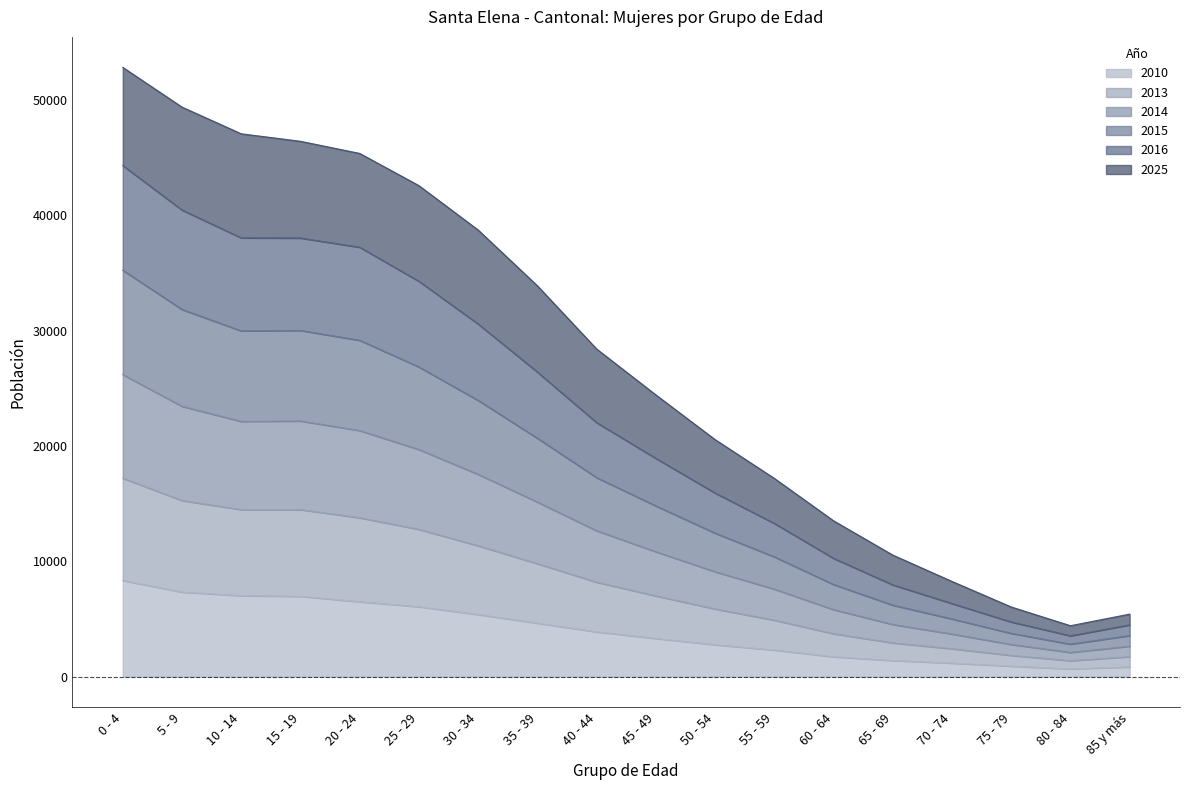

What is the total value across all series at 50 - 54?

20557